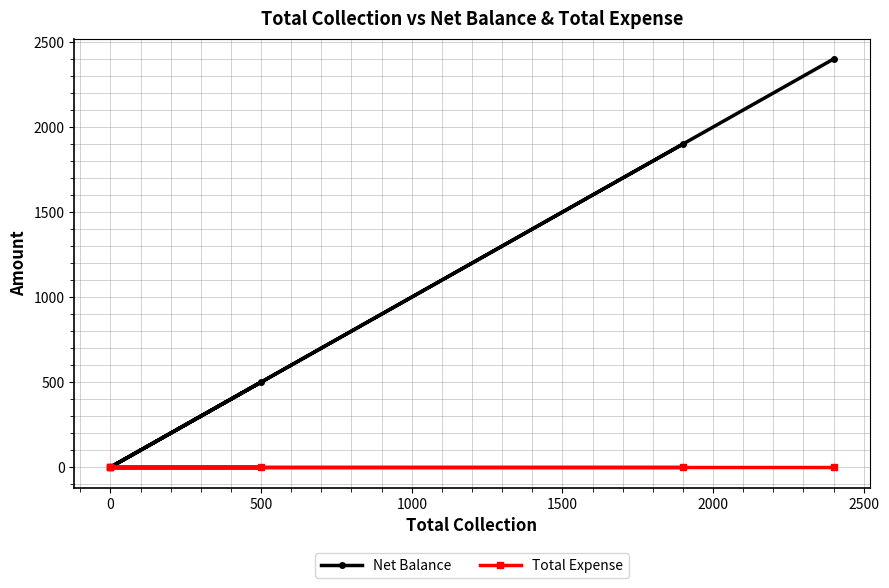

True or false: Net Balance has more than 2 points higher than both neighbors.

False